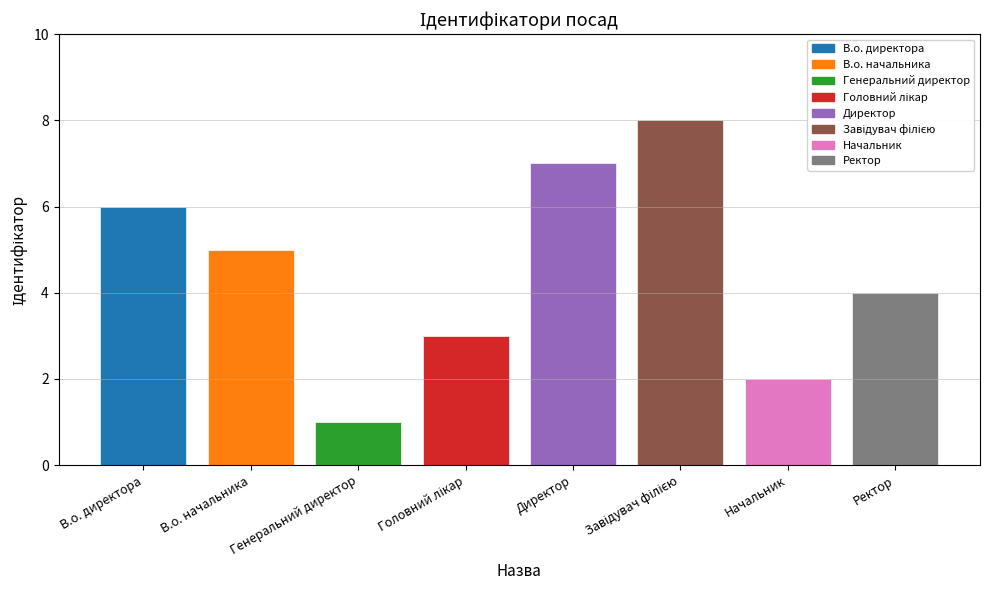

Are the bars grouped side by side (vs. stacked)?

No